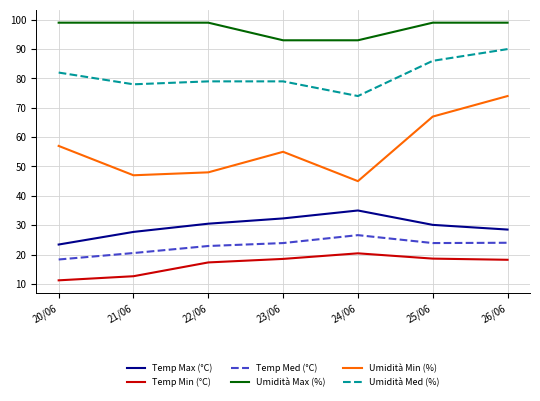

List the series in order of their peak value, lowest first.

Temp Min (°C), Temp Med (°C), Temp Max (°C), Umidità Min (%), Umidità Med (%), Umidità Max (%)